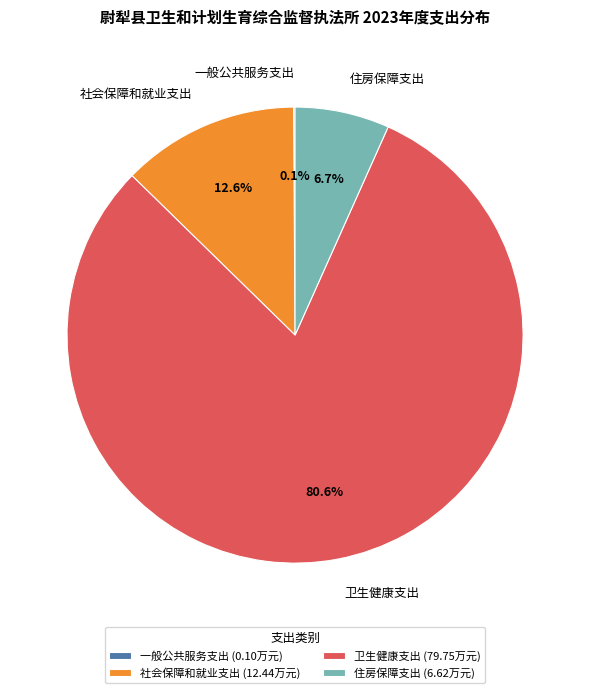

Is the sum of 卫生健康支出 and 住房保障支出 greater than half?

Yes